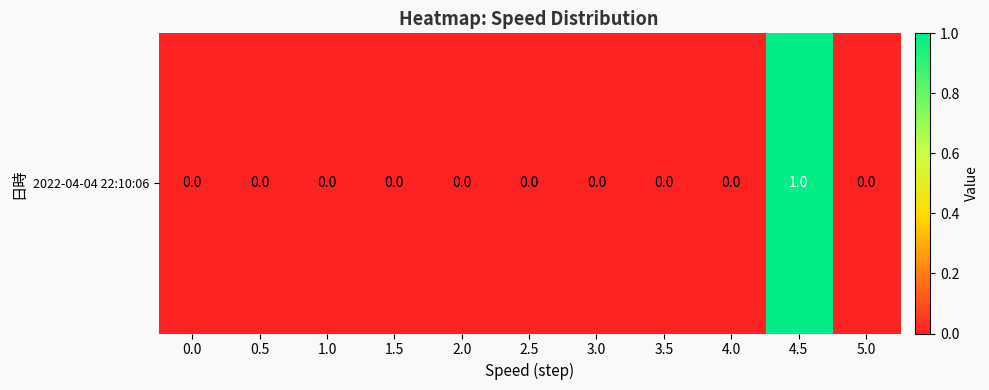

List the labels in order of value, largest first.

4.5, 0.0, 0.5, 1.0, 1.5, 2.0, 2.5, 3.0, 3.5, 4.0, 5.0